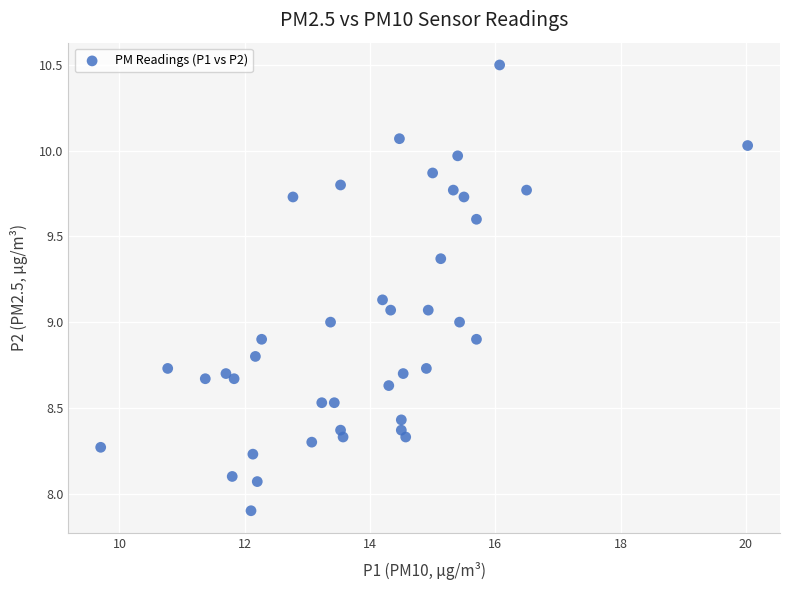

What is the range of Y values (max minus min)?

2.6